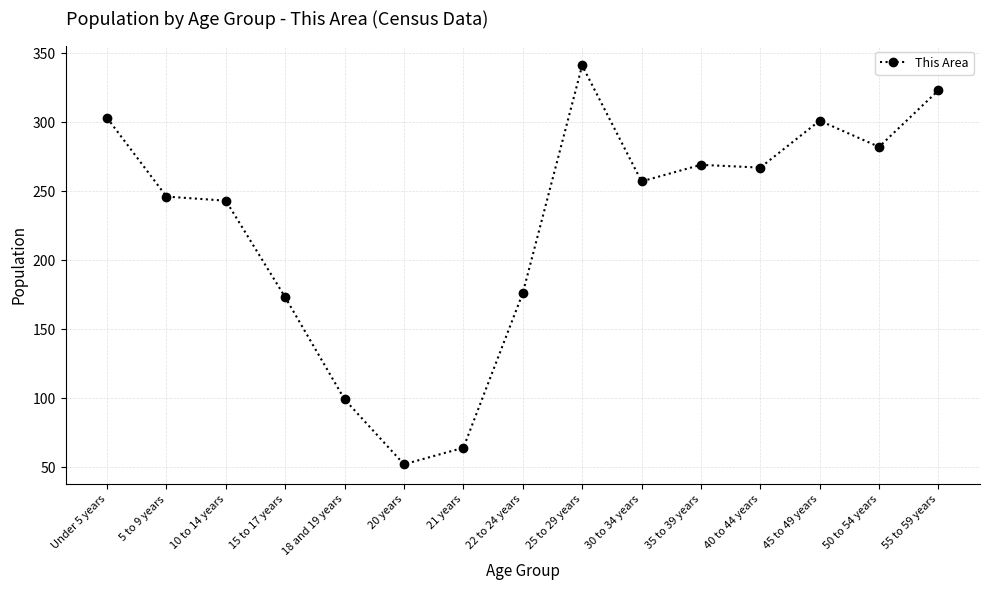

What is the greatest value displayed?

341